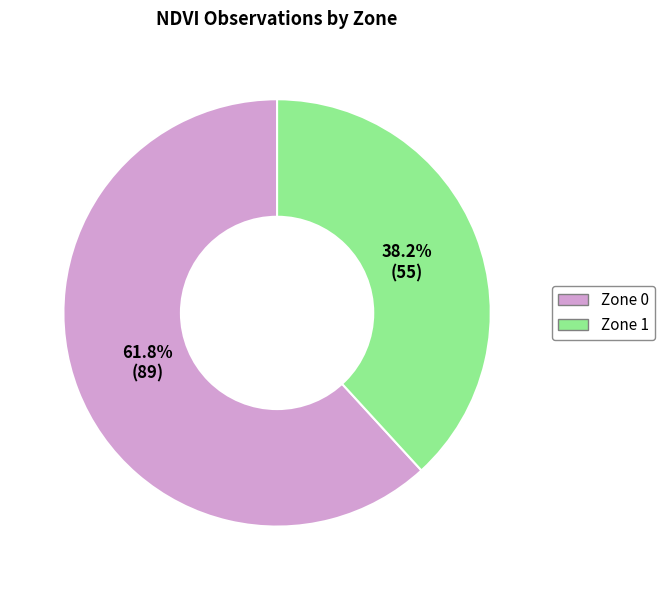

Which category accounts for the majority?

Zone 0